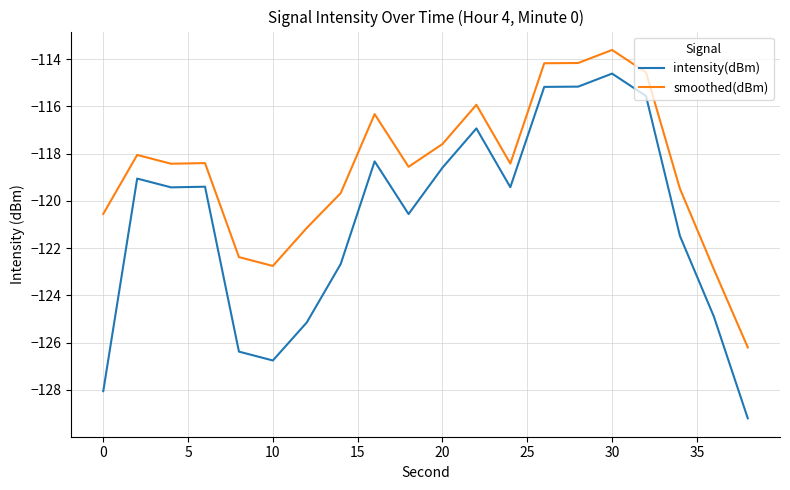

What is the difference between the maximum and minimum values in the intensity(dBm) series?

14.6